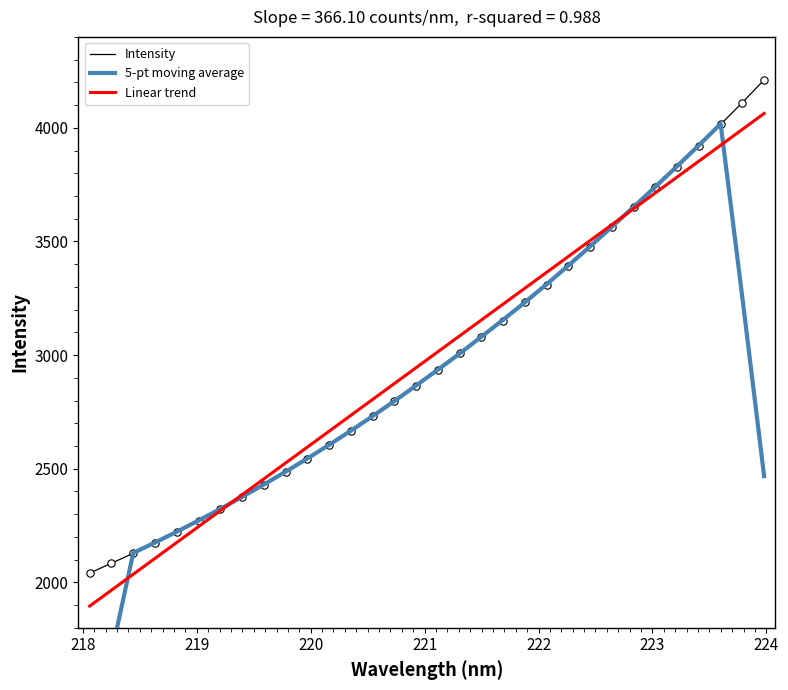

Which series contains the highest Y value?

Intensity